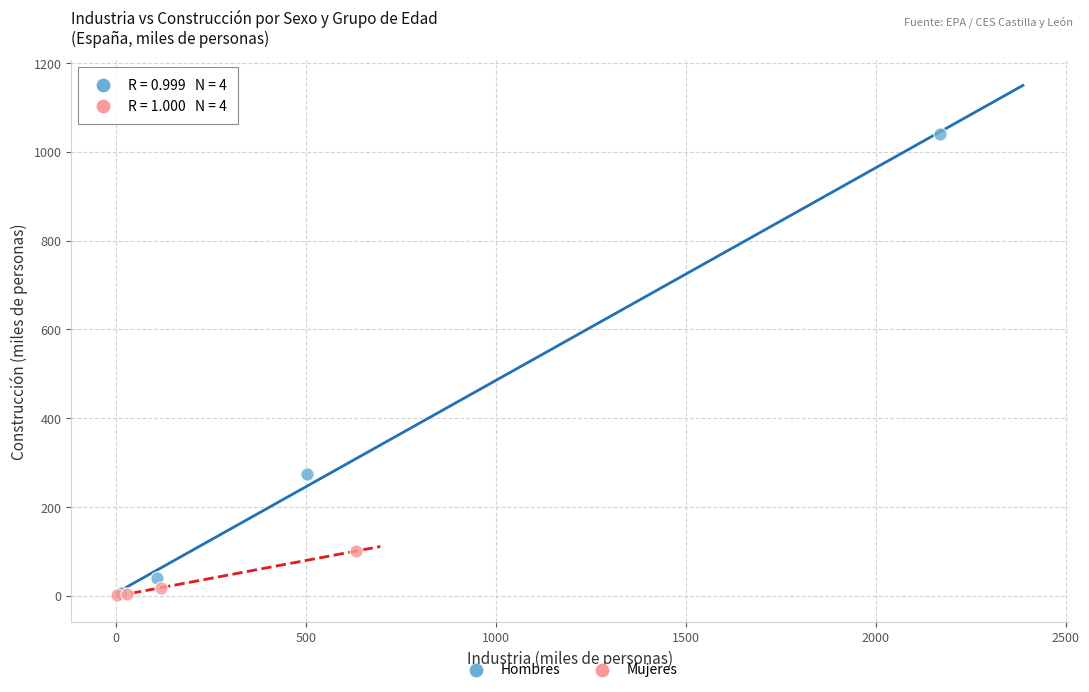

Which series has the widest spread of Y values?

Hombres